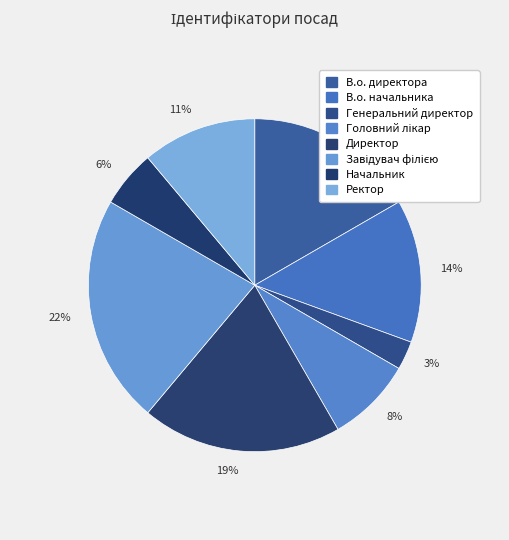

Do 17% and 11% together represent more than half of the pie?

No